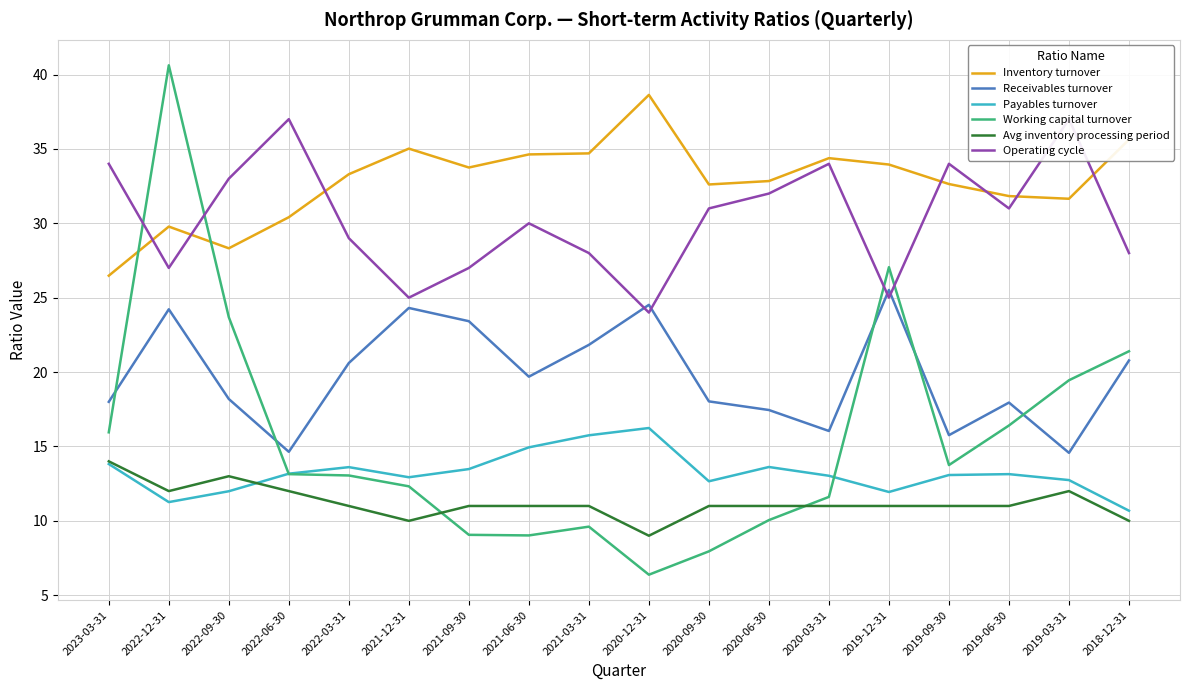

How many times do Payables turnover and Working capital turnover cross each other?

2